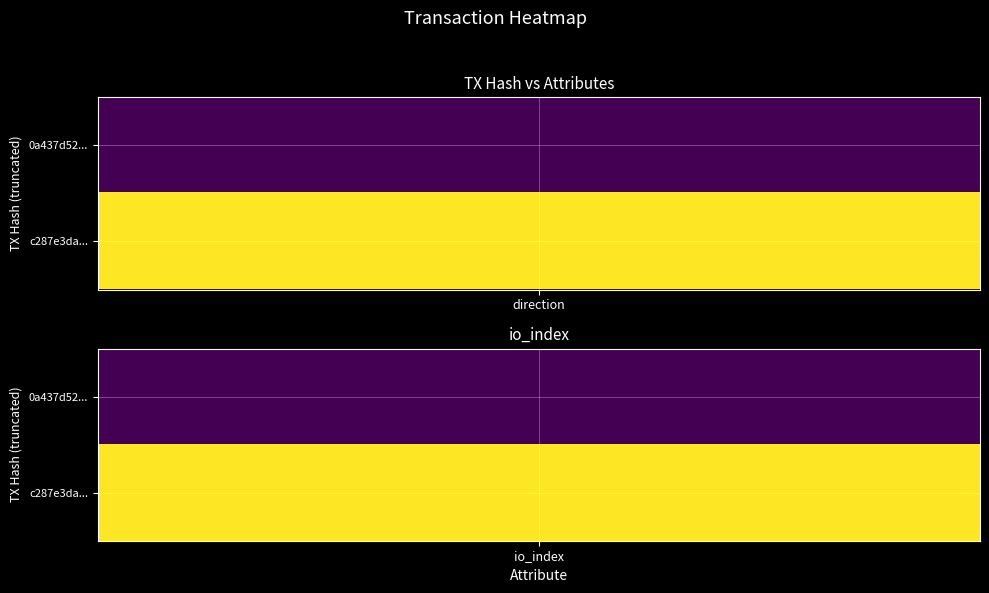

Which series changed the most between -1 and 1?

0a437d52e3dc557e2d13206b7279e5ca56d4a17